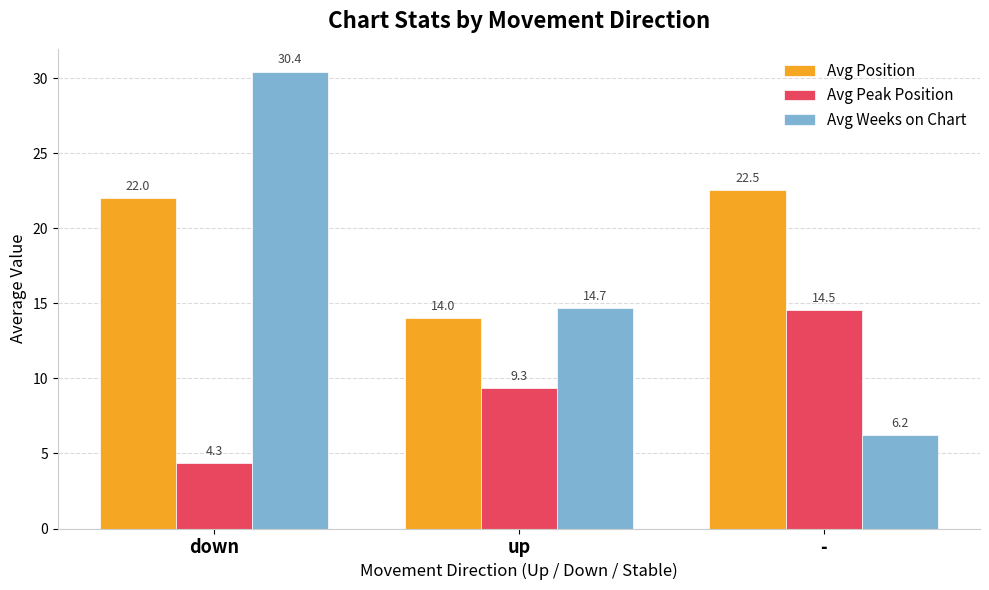

What is the label of the 2nd bar from the left?

up